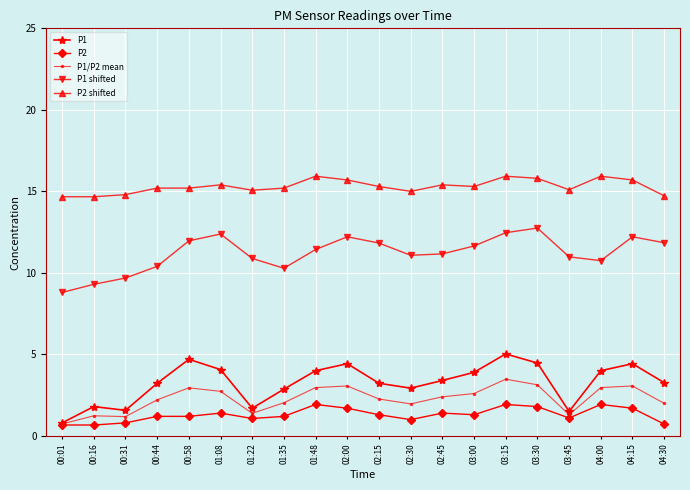

What is the total value across all series at 04:00?

35.6